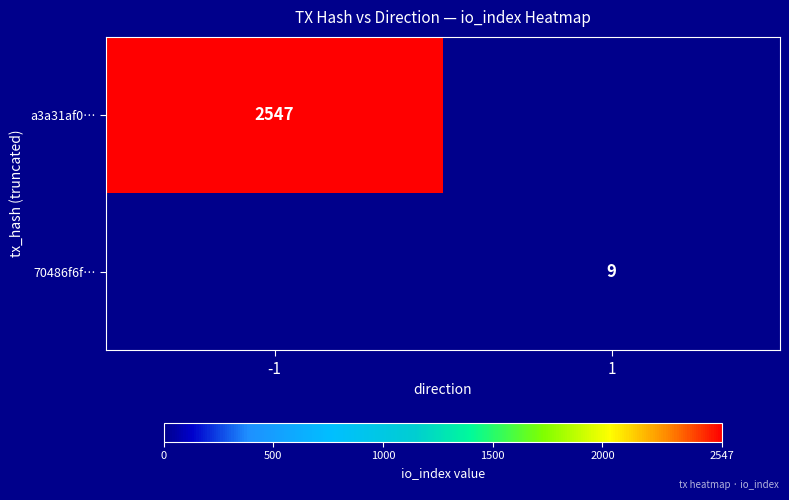

The 70486f6f… series shows 9 at 1. True or false?

True